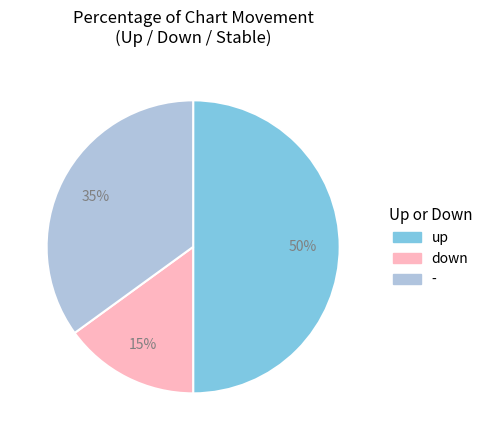

To the nearest percent, what portion does up represent?

50%